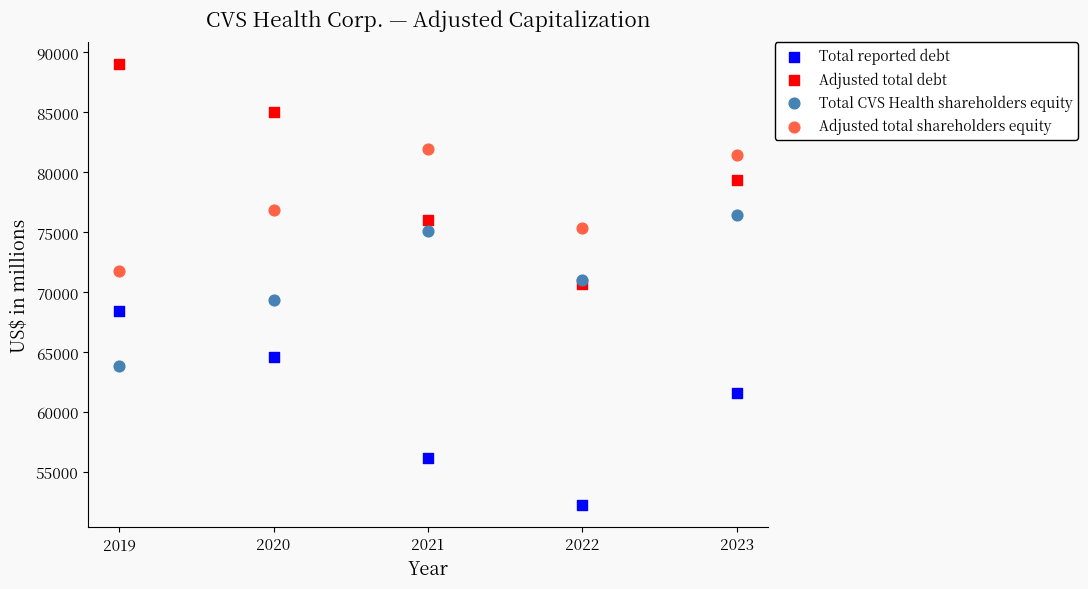

In the Adjusted total debt series, what Y value is closest to 79867?

79385